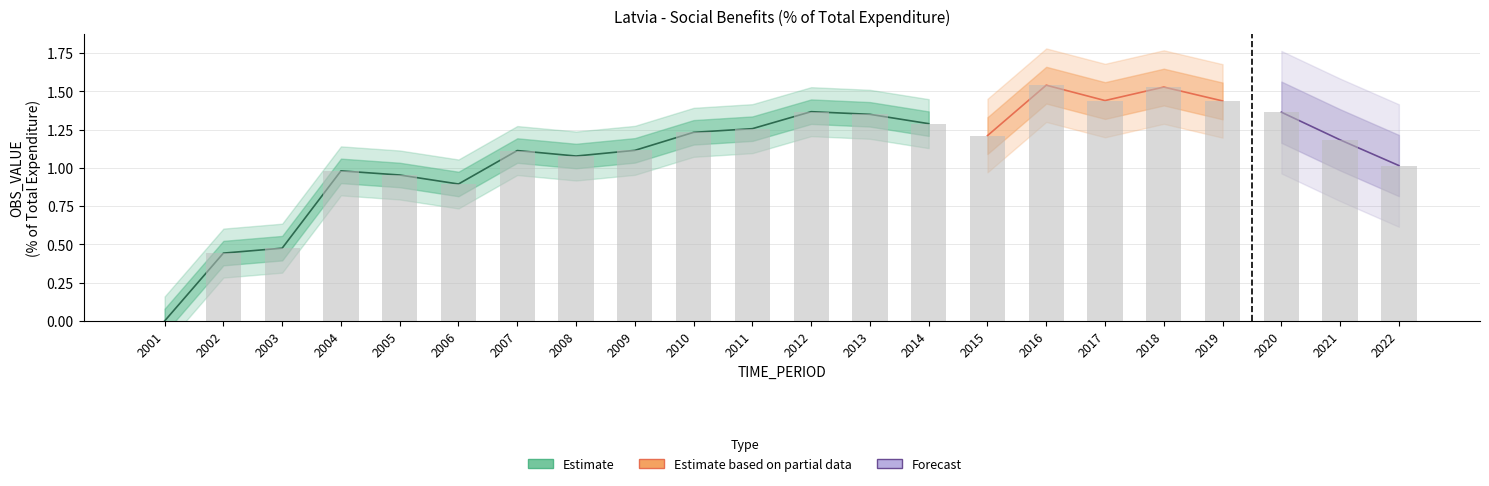

Rank the categories by value from lowest to highest.

2001, 2002, 2003, 2006, 2005, 2004, 2022, 2008, 2007, 2009, 2021, 2015, 2010, 2011, 2014, 2013, 2020, 2012, 2019, 2017, 2018, 2016